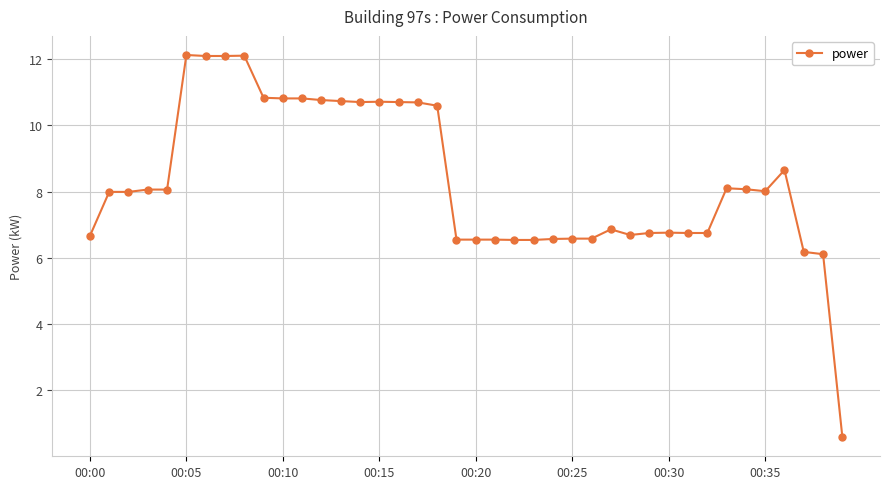

What is the maximum value shown in the chart?

12.1